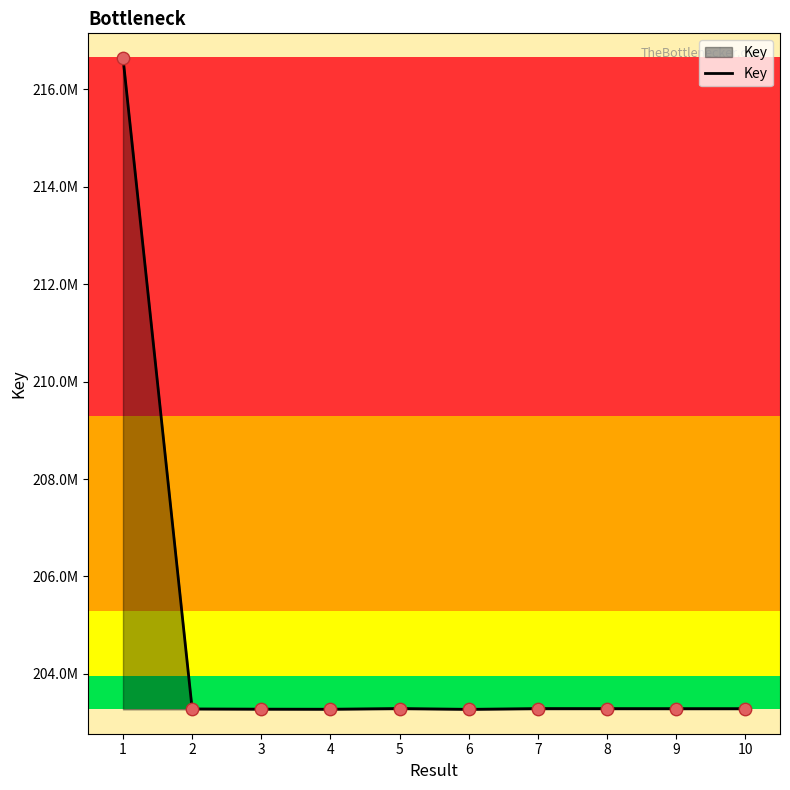

What is the change in value from 6 to 10?

+14375